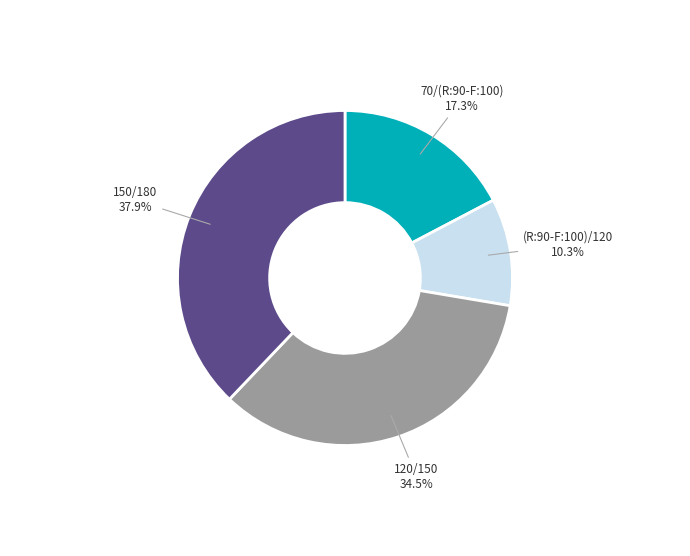

How many segments does this pie chart have?

4